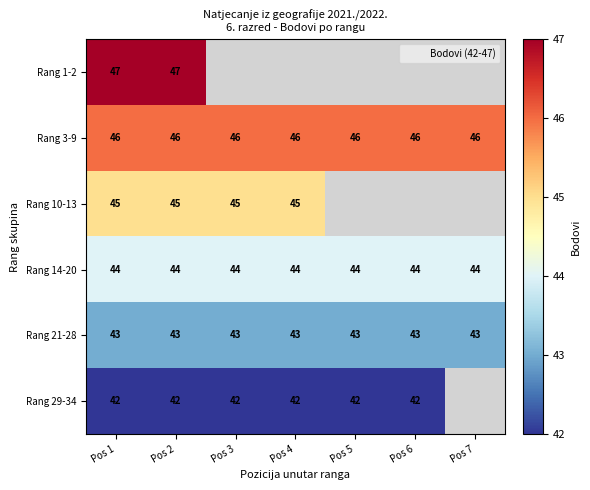

What is the total value across all series at Pos 3?

220